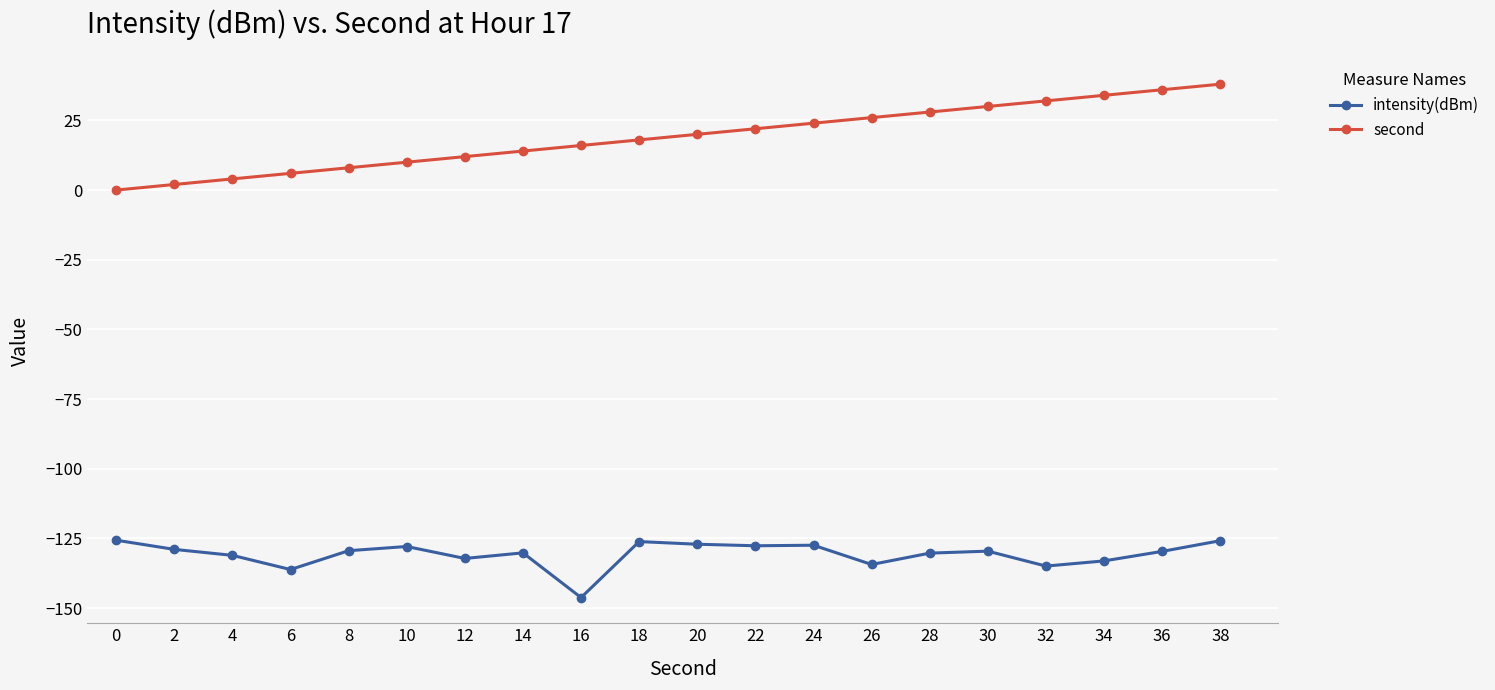

What is the difference between the maximum and minimum values in the intensity(dBm) series?

20.6